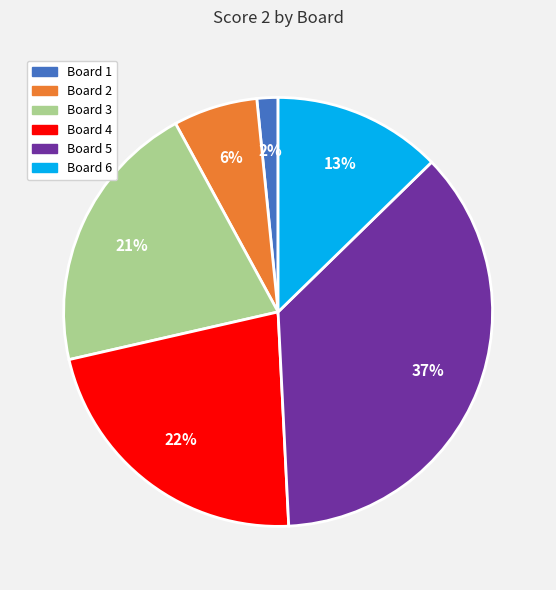

To the nearest percent, what is the difference between the largest and smallest slice percentages?

35%